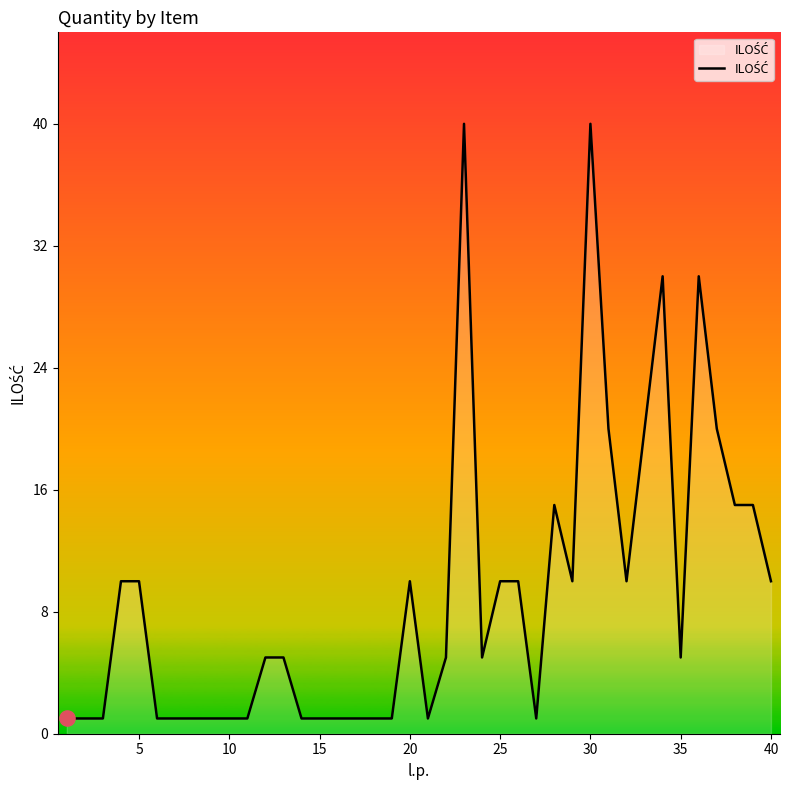

What is the greatest value displayed?

40